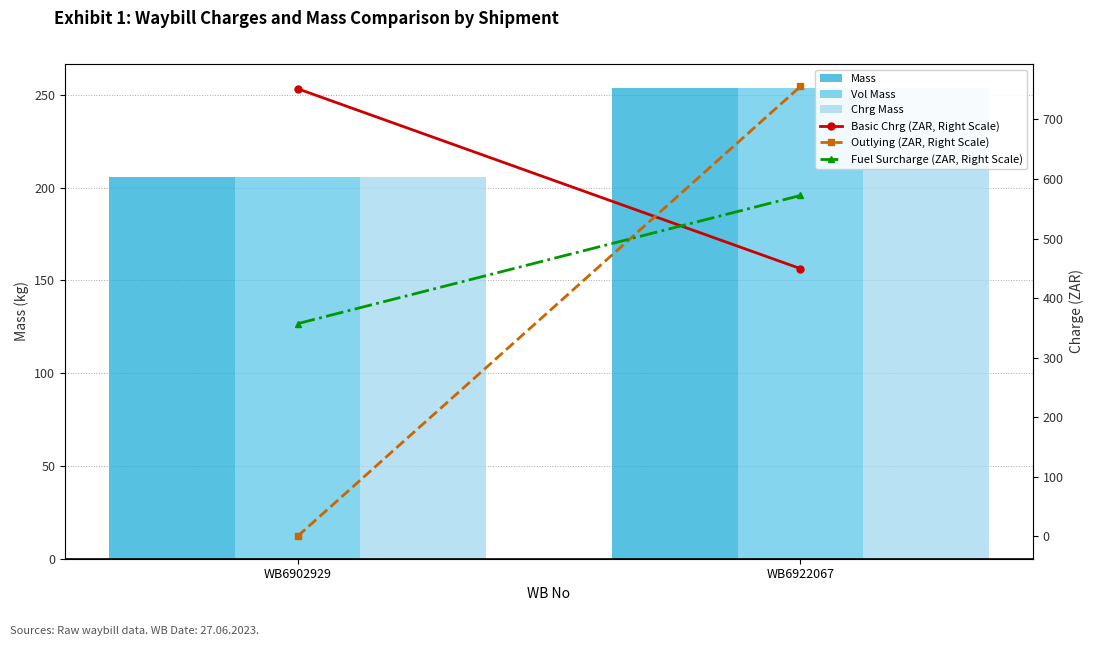

What is the sum of all Outlying (ZAR, Right Scale) values?

755.4